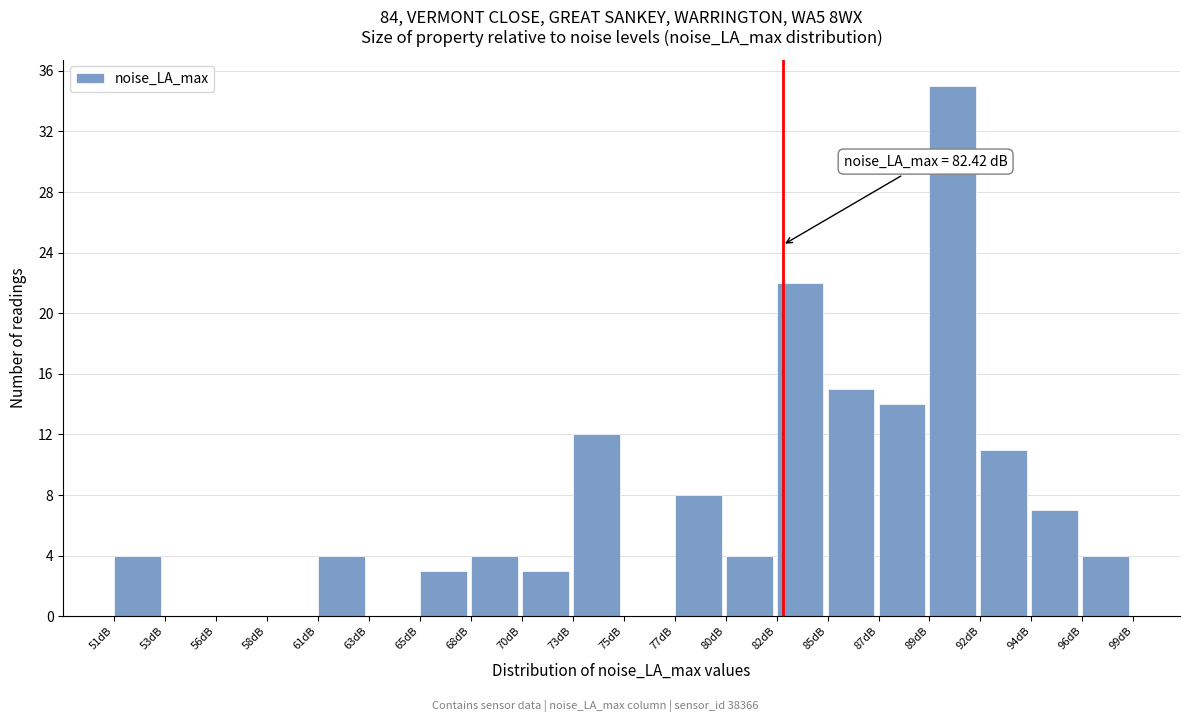

Which range on the x-axis has the tallest bar?

89.5 to 91.5